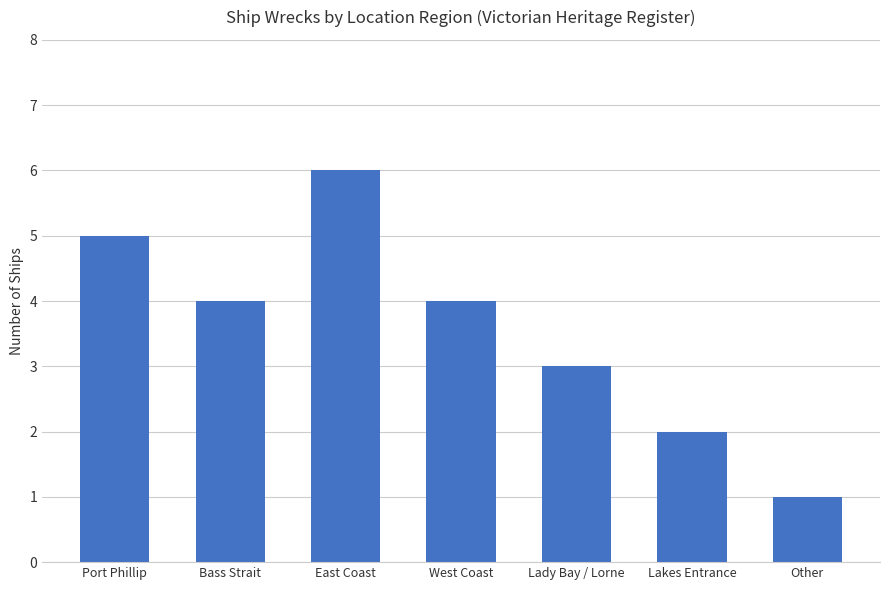

True or false: the data shows 1 at Other.

True